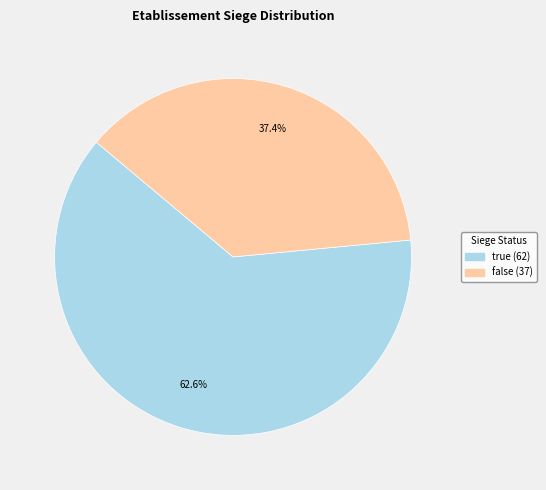

How many slices are in this pie chart?

2